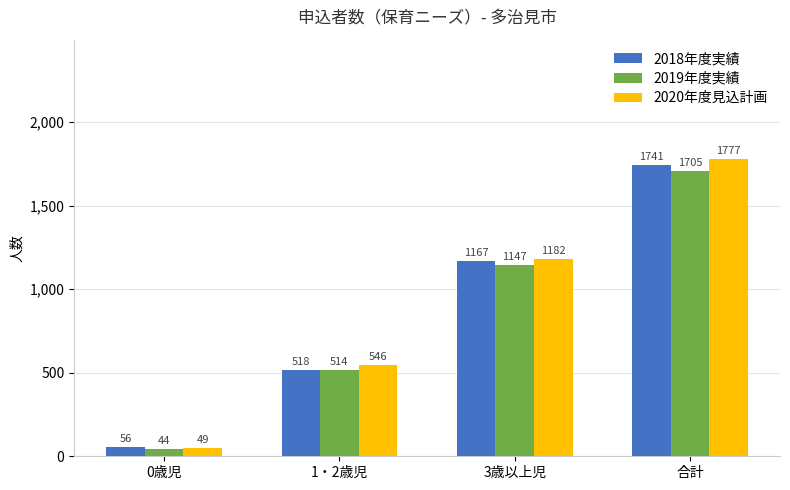

What is the spread (max minus min) of values at 合計?

72.0